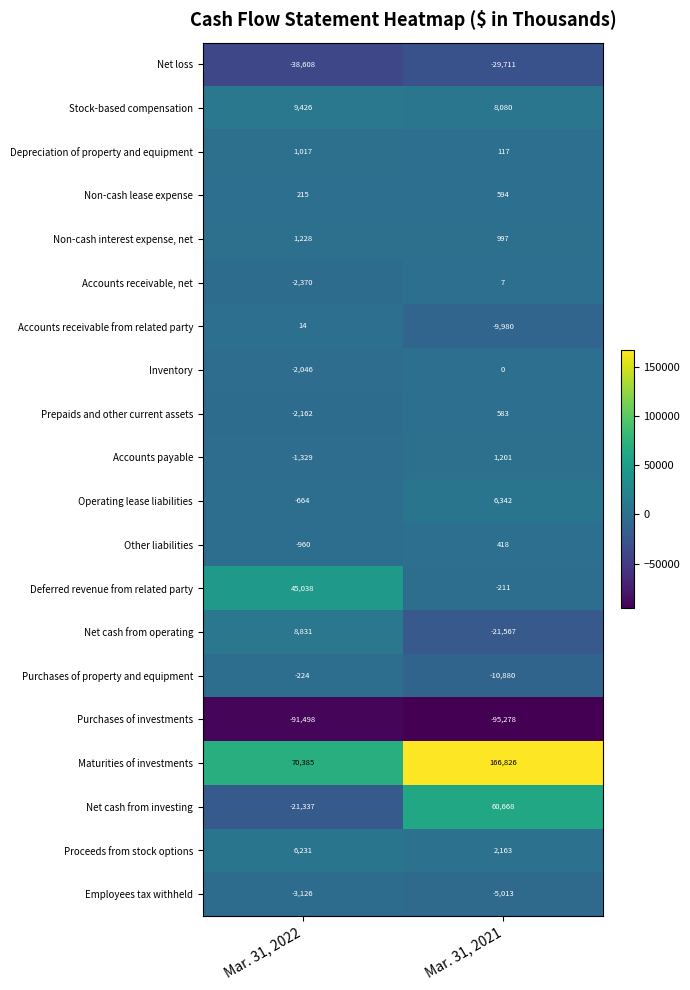

At Mar. 31, 2021, list the series in order from largest to smallest.

Maturities of investments, Net cash from investing, Stock-based compensation, Operating lease liabilities, Proceeds from stock options, Accounts payable, Non-cash interest expense, net, Non-cash lease expense, Prepaids and other current assets, Other liabilities, Depreciation of property and equipment, Accounts receivable, net, Inventory, Deferred revenue from related party, Employees tax withheld, Accounts receivable from related party, Purchases of property and equipment, Net cash from operating, Net loss, Purchases of investments